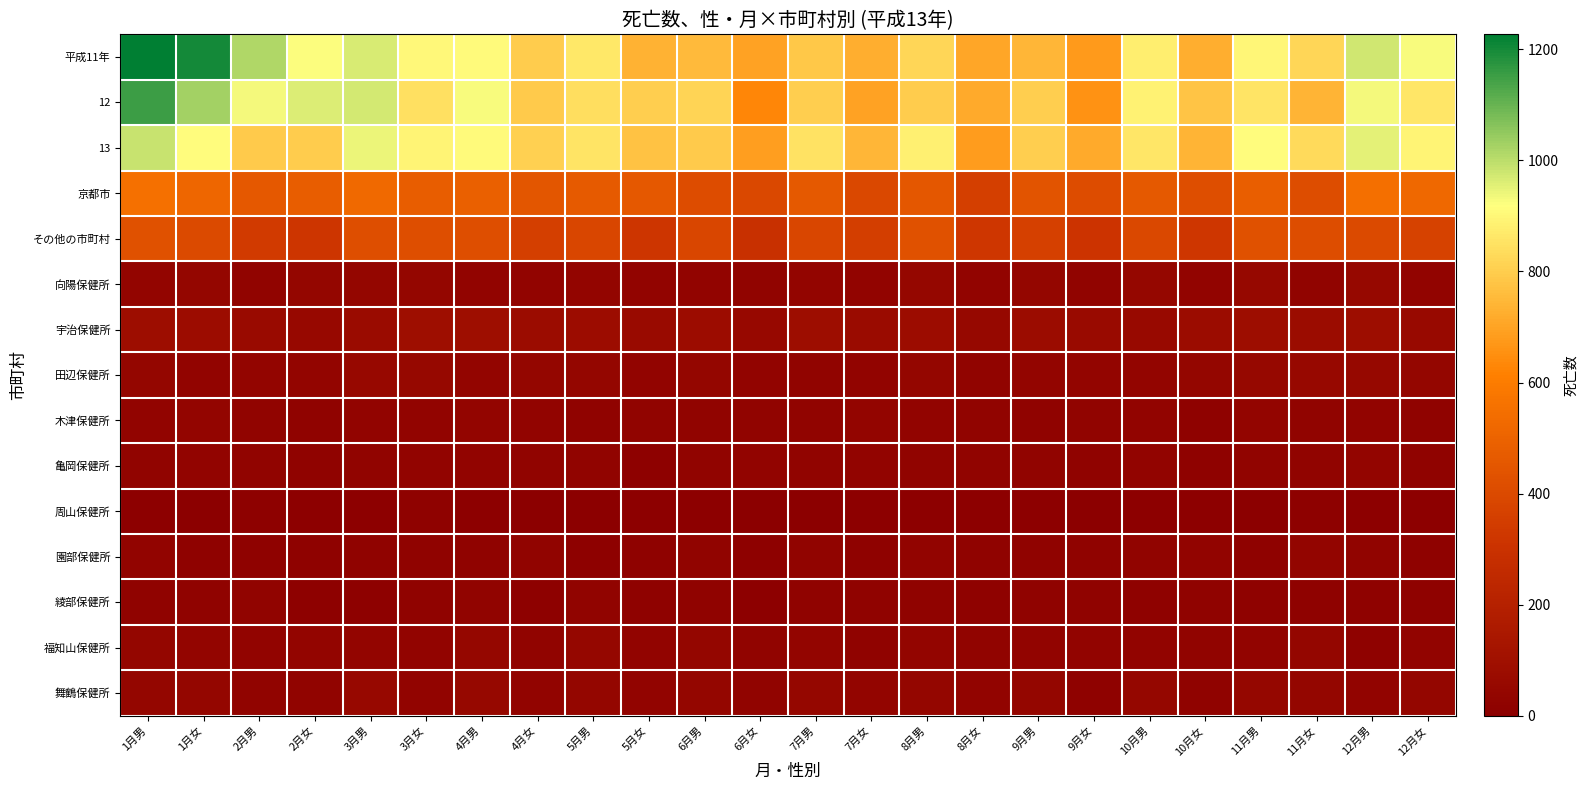

At 12月女, list the series in order from smallest to largest.

周山保健所, 綾部保健所, 園部保健所, 木津保健所, 亀岡保健所, 福知山保健所, 向陽保健所, 田辺保健所, 舞鶴保健所, 宇治保健所, その他の市町村, 京都市, 12, 13, 平成11年